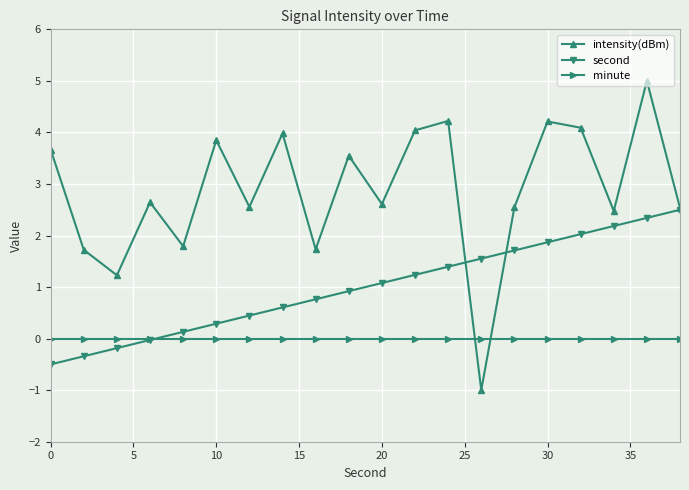

Does the chart have visible grid lines?

Yes